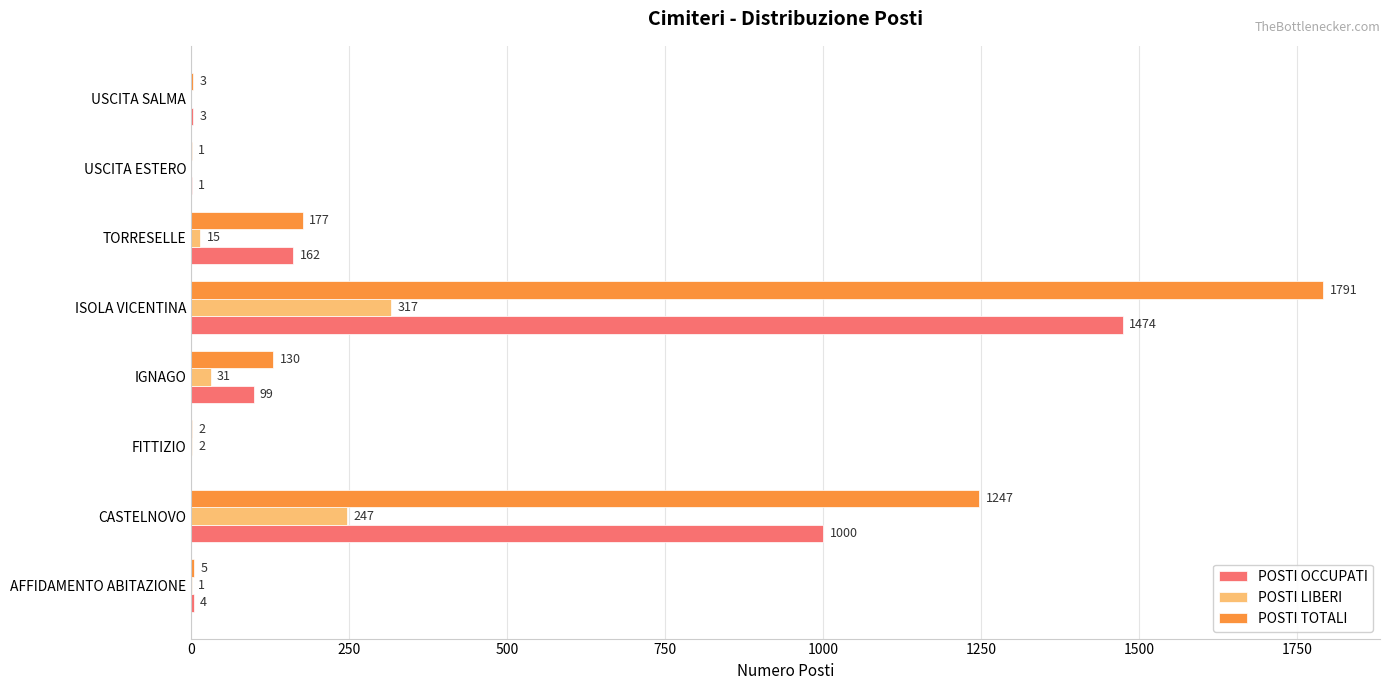

What are all the series names shown in the legend?

POSTI OCCUPATI, POSTI LIBERI, POSTI TOTALI